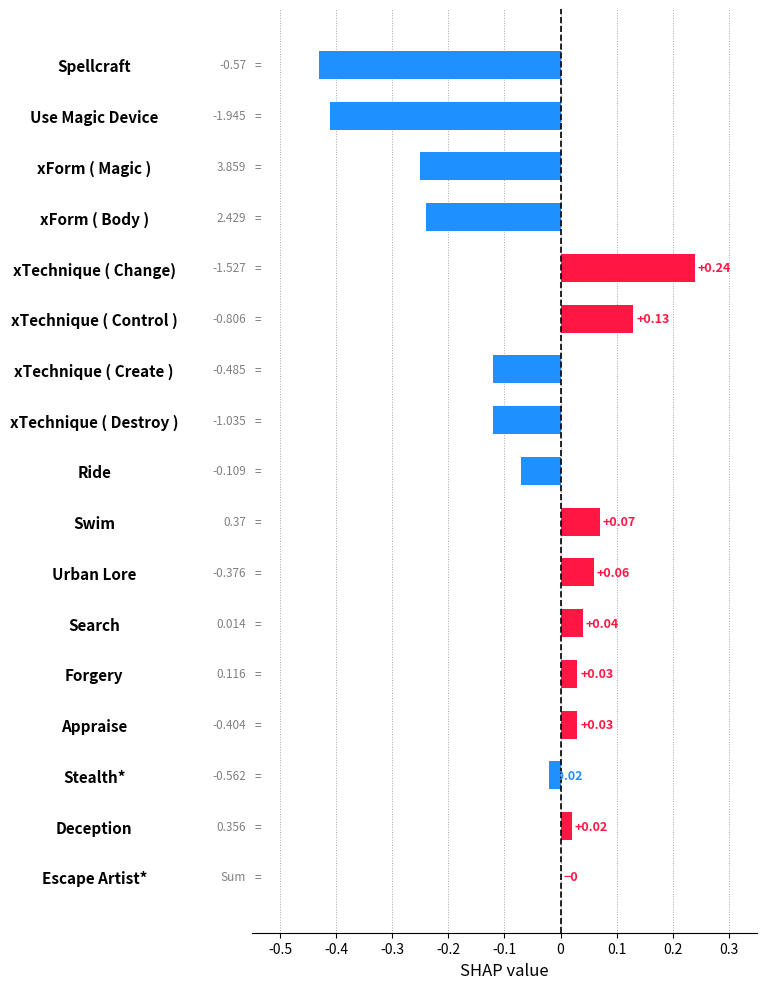

Which has a higher value, Escape Artist* or Stealth*?

Escape Artist*